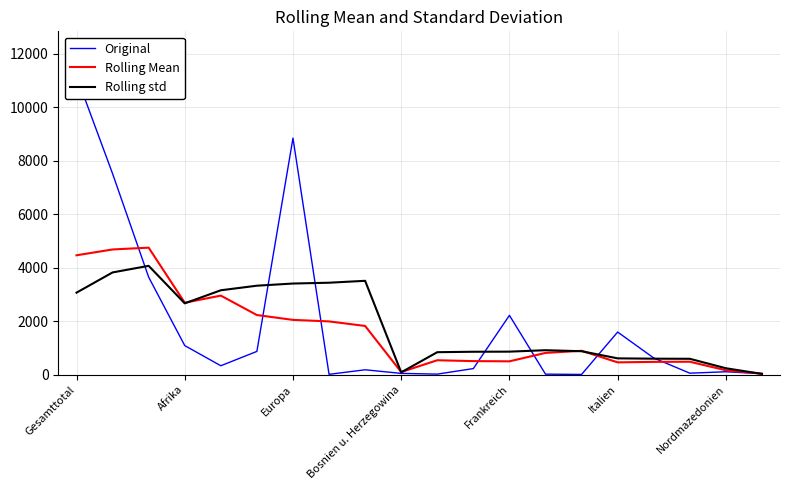

The value of Rolling std at Frankreich is 863.3. True or false?

True